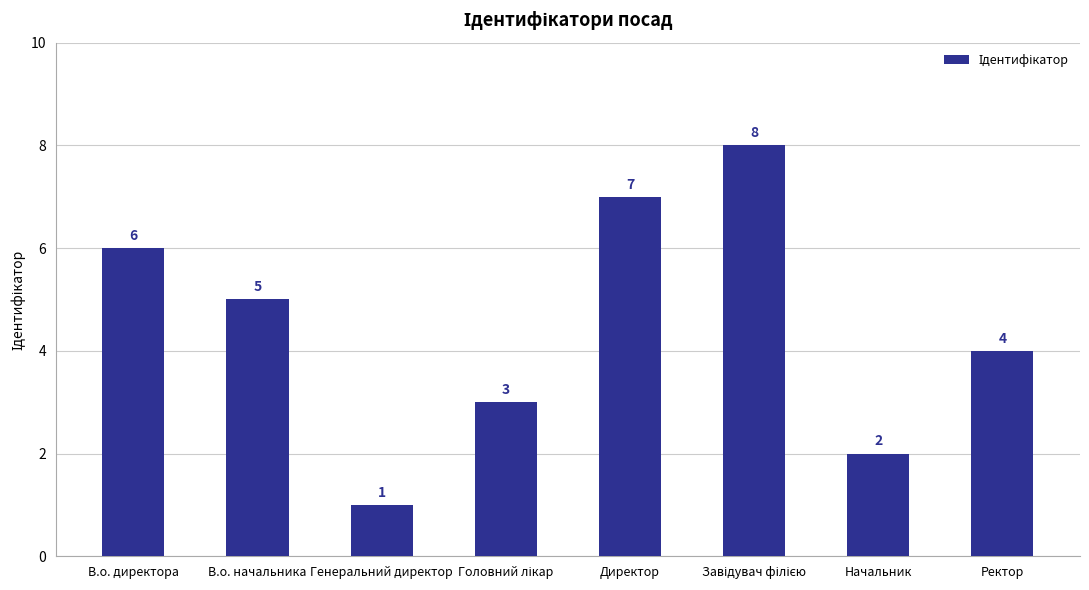

What value does the data have at В.о. директора?

6